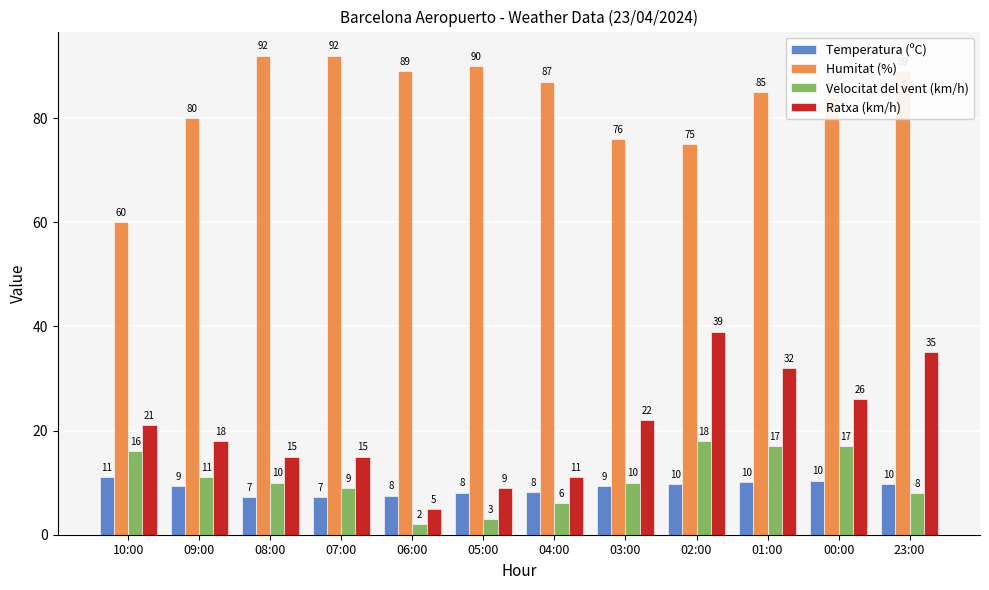

True or false: Velocitat del vent (km/h) has a value of 25.7 at 02:00.

False